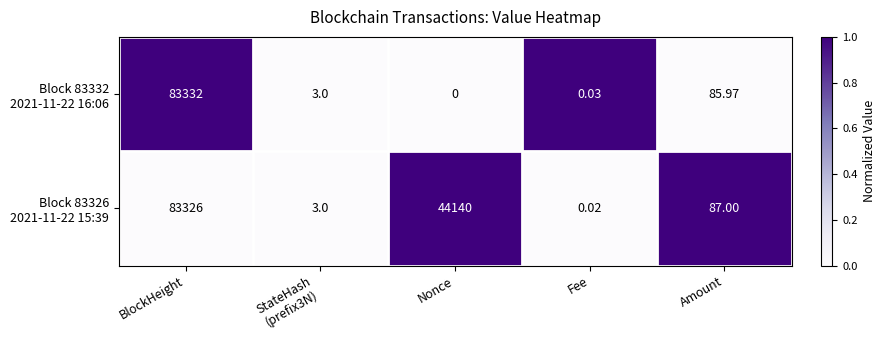

Which label corresponds to the smallest value in the chart?

Nonce